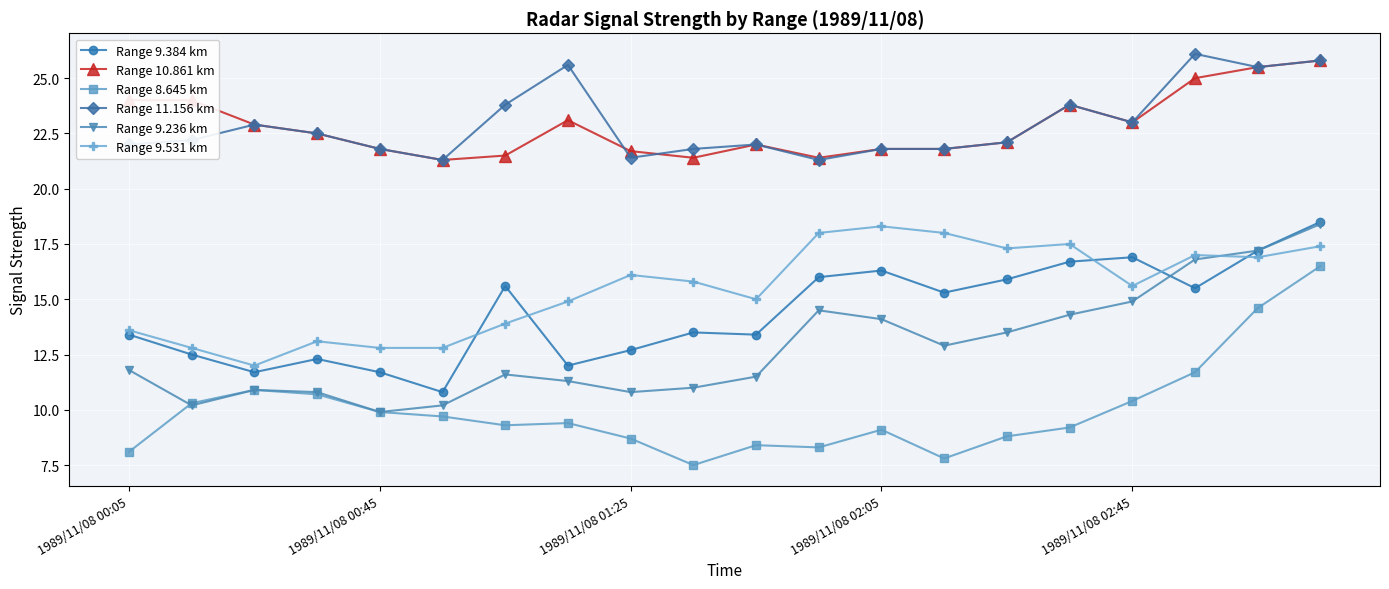

What is the value of the Range 10.861 km point at the 17th from the left?

23.0